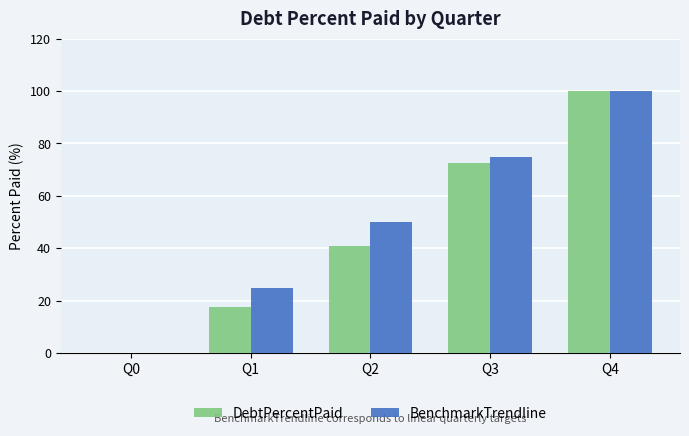

Which series changed the most between Q2 and Q3?

DebtPercentPaid